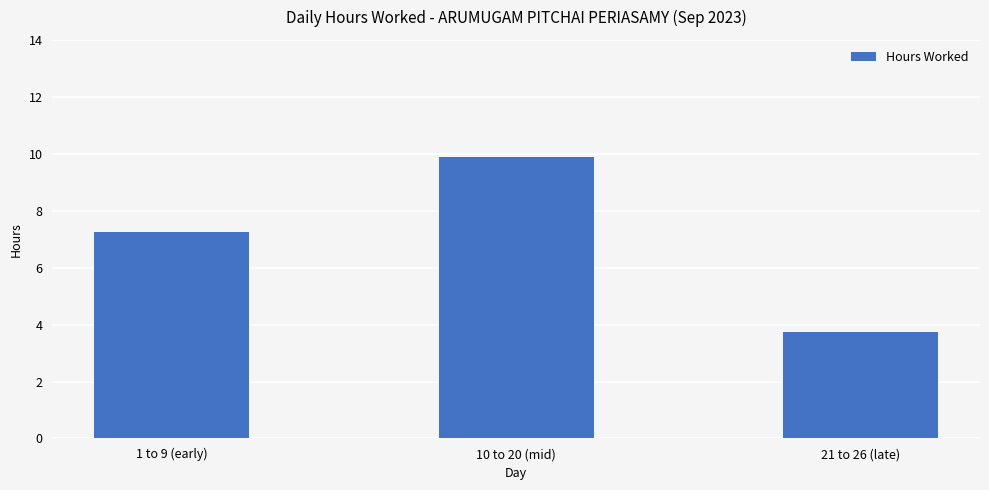

Read the value at 21 to 26 (late).

3.7